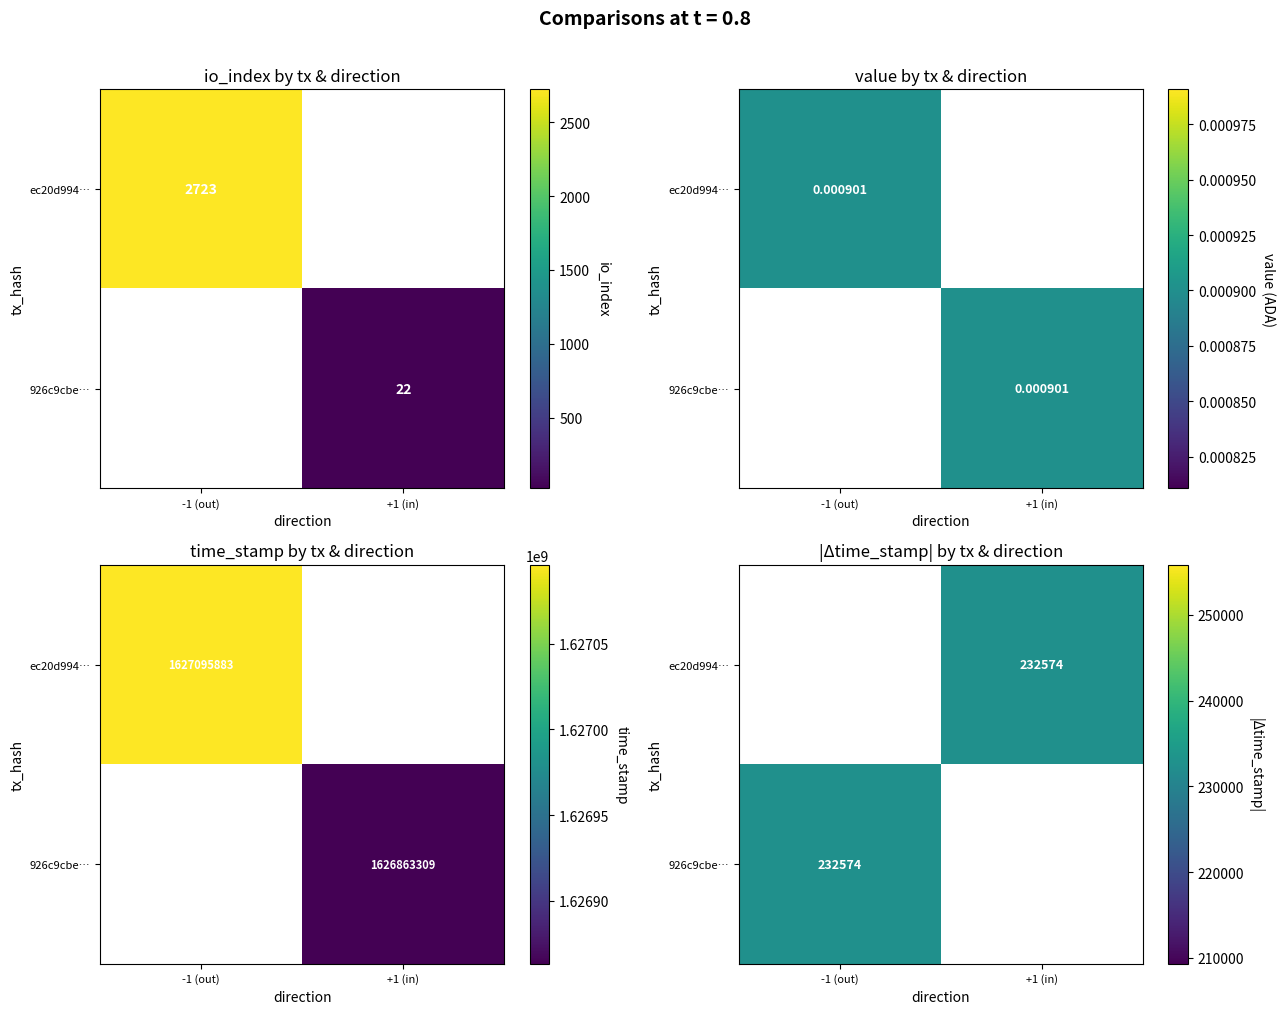

Which has a higher value, +1 (in) or -1 (out)?

-1 (out)